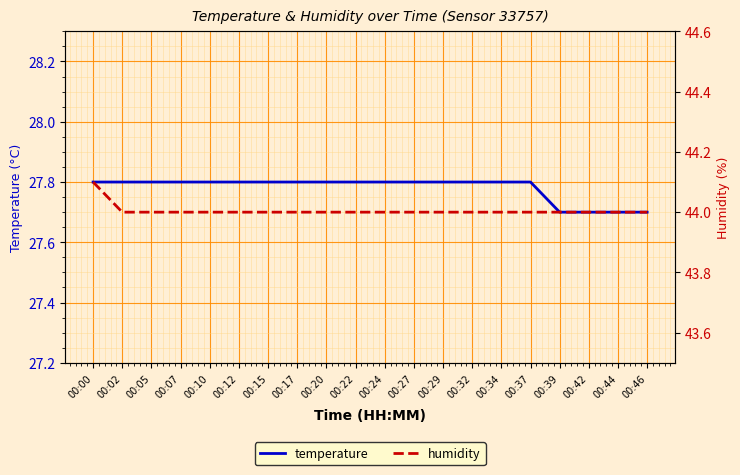

What are all the series names shown in the legend?

temperature, humidity